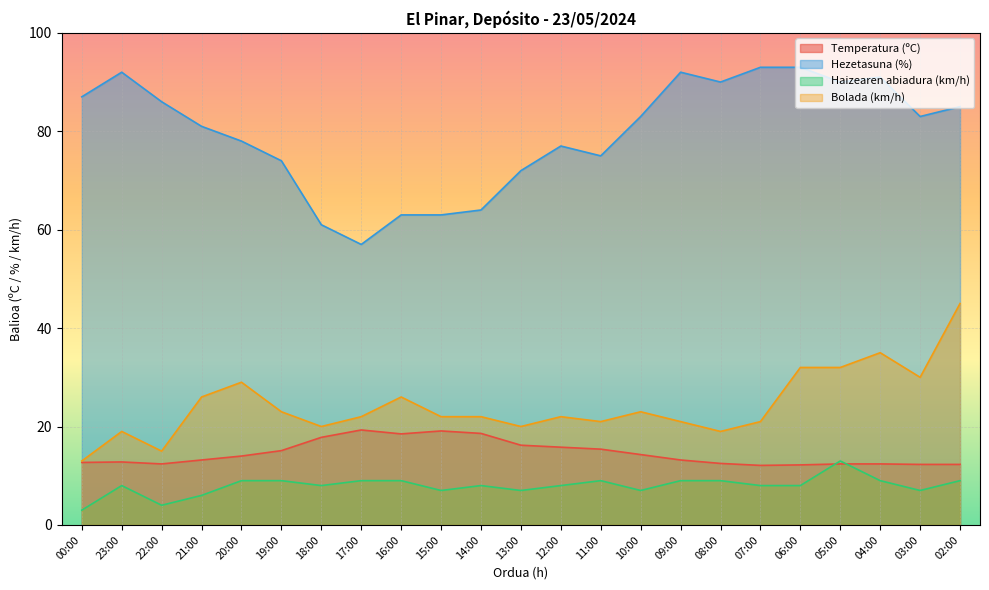

What is the sum of the Bolada (km/h) values at 08:00 and 16:00?

45.0